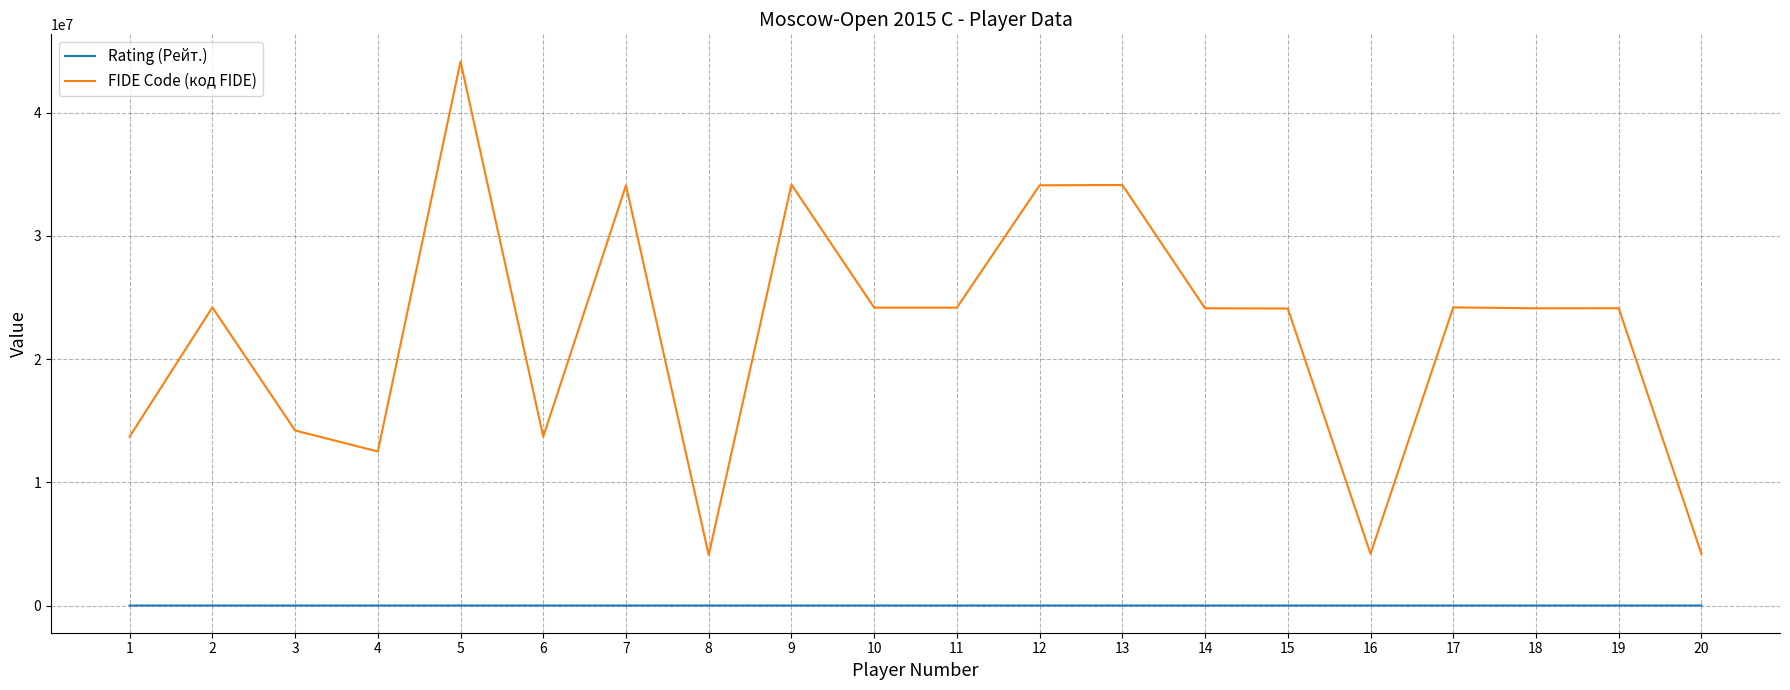

What is the lowest value of the FIDE Code (код FIDE) series?

4100840